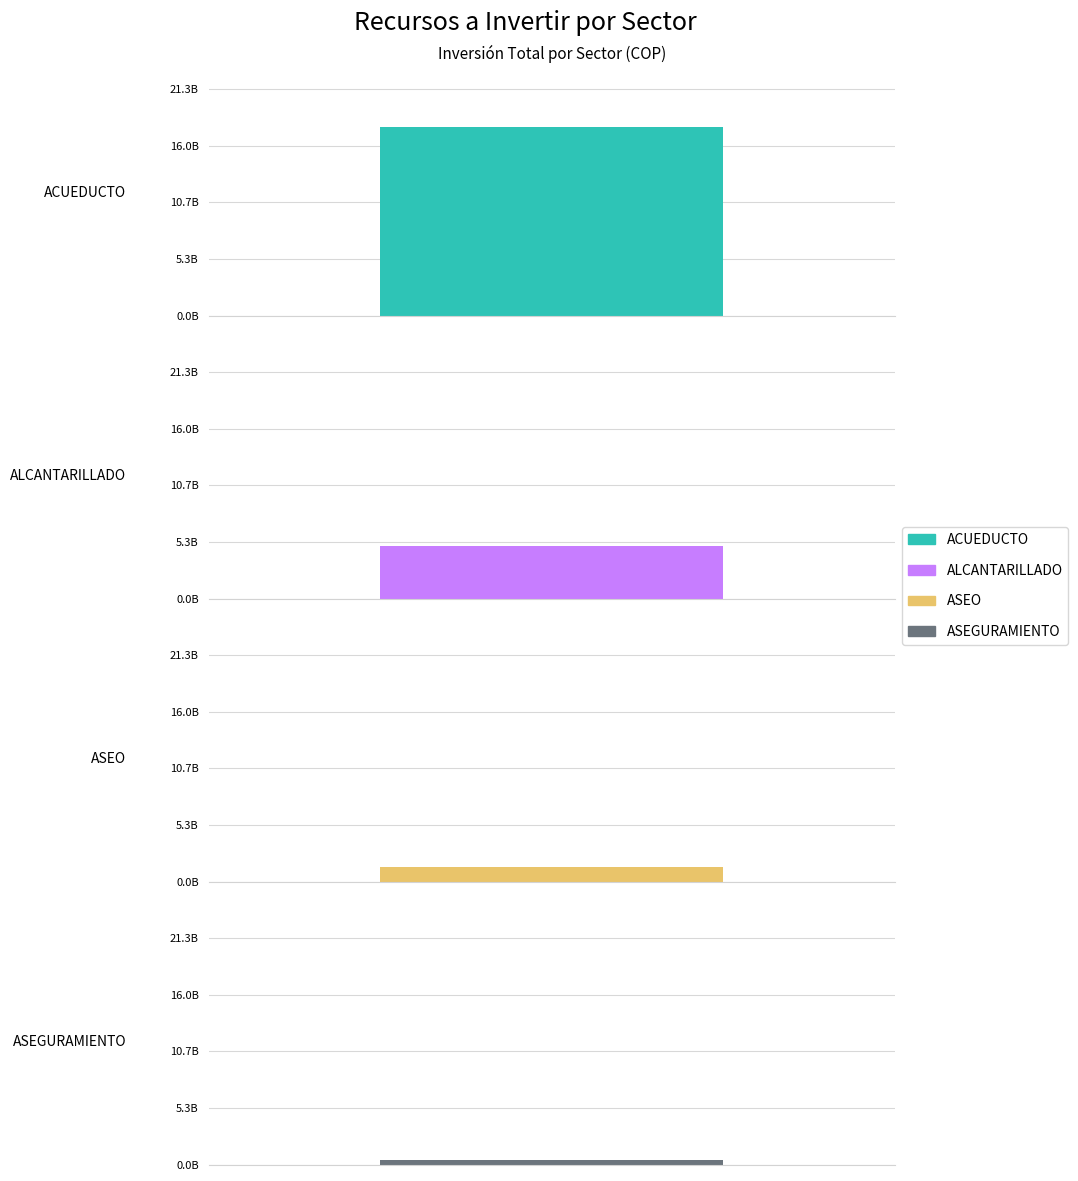

True or false: ALCANTARILLADO has a value of -2435003554 at ASEGURAMIENTO.

False